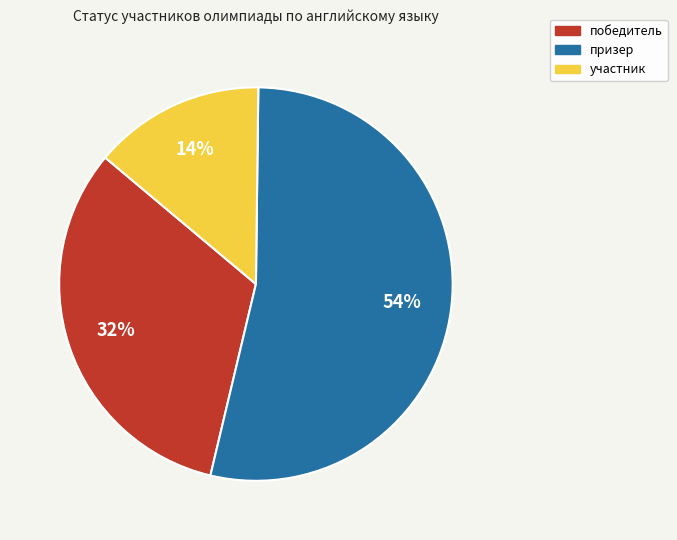

Do победитель and призер together represent more than half of the pie?

Yes